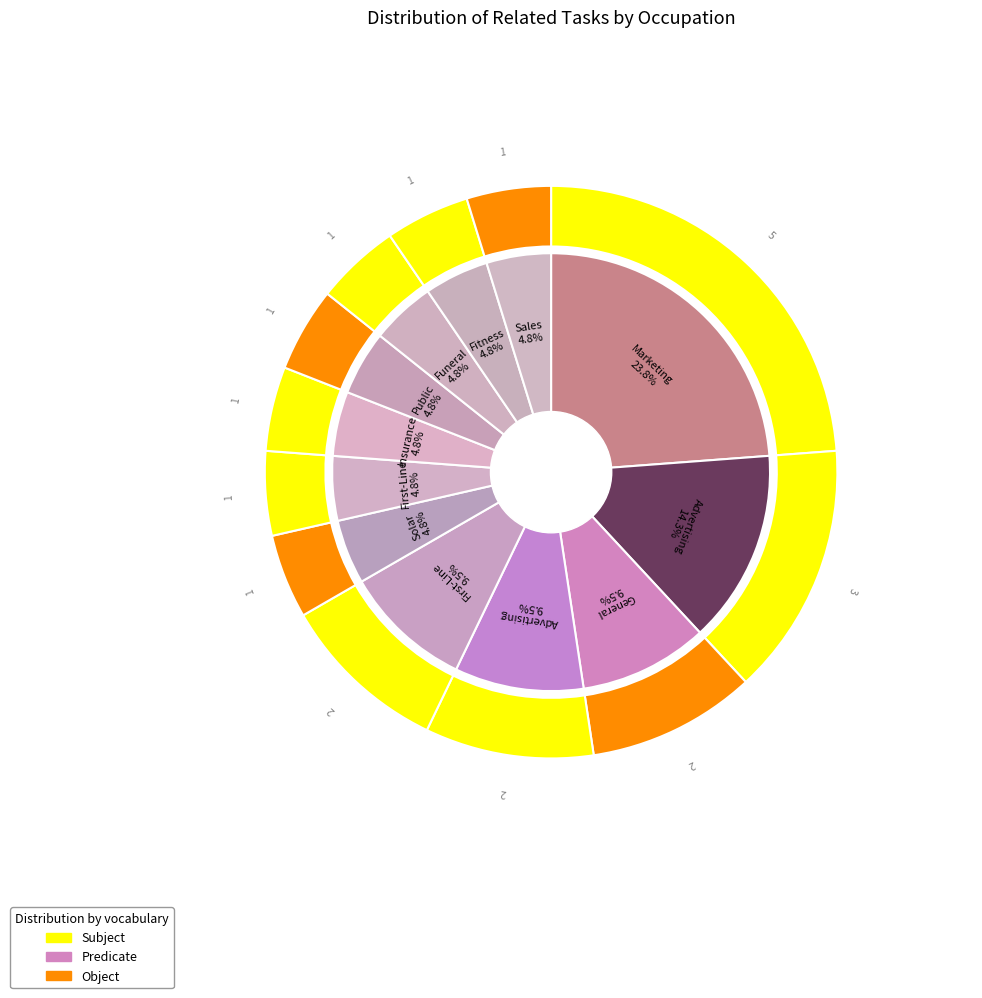

Approximately how many times larger is the value at Advertising Sales Agents compared to Insurance Sales Agents?

2.0